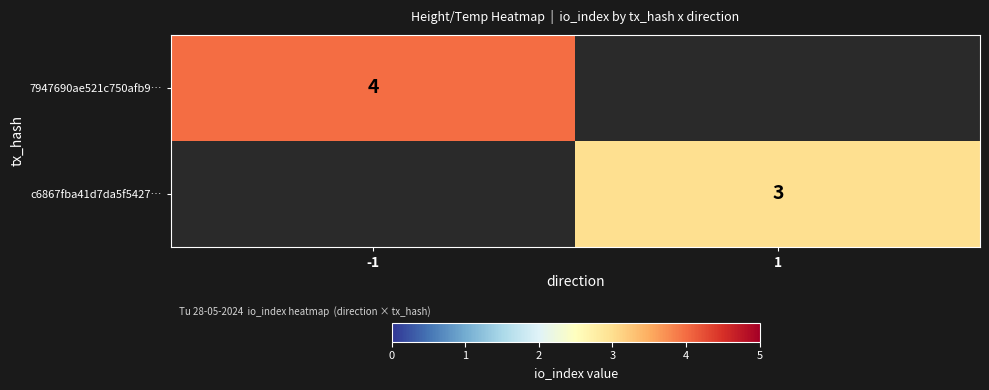

Is it true that c6867fba41d7da5f5427… equals 1 at 1?

False